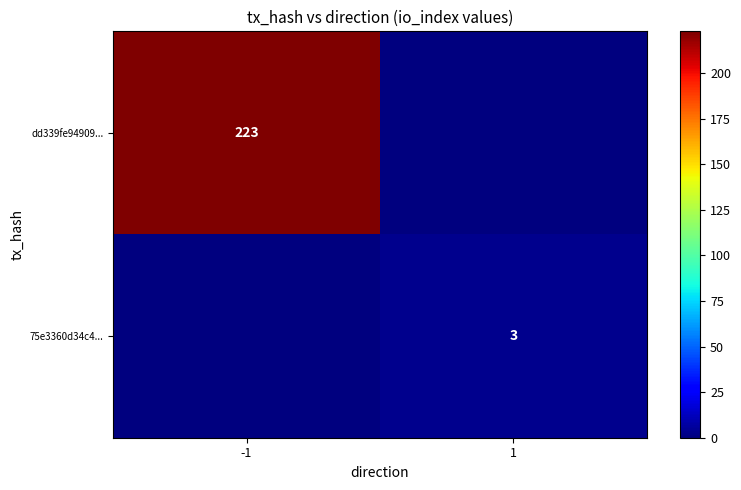

At which category does the chart reach its minimum across all series?

1